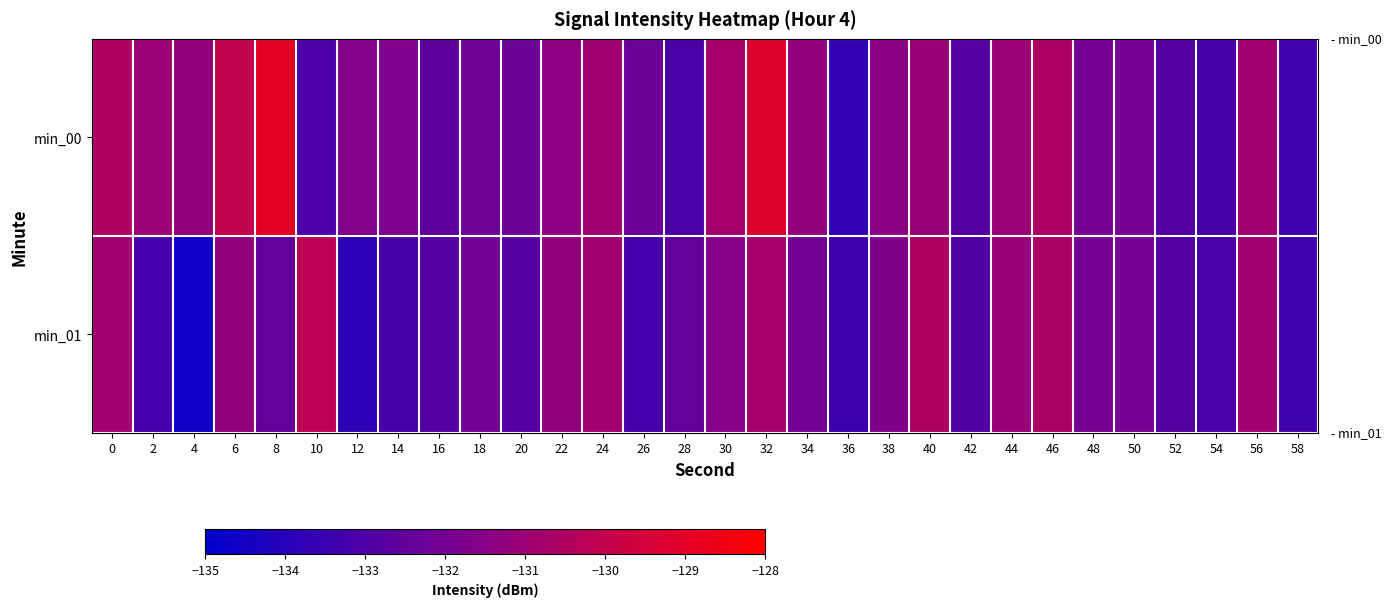

Which has a higher value, 32 or 46?

32